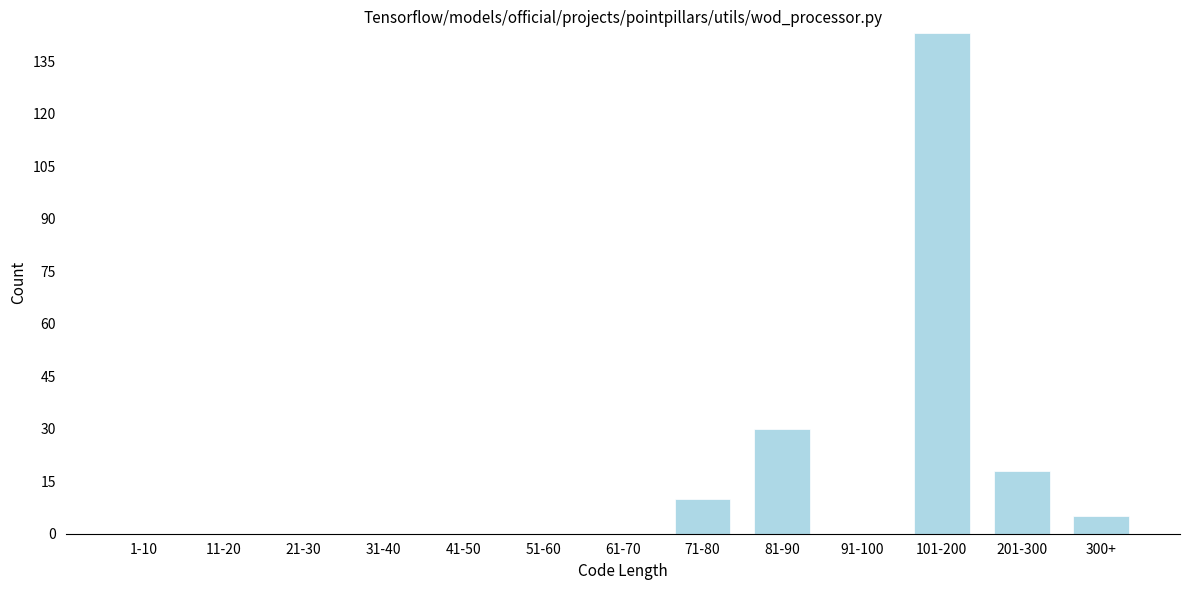

Reading left to right, what are all the values shown in this chart?

1-10=0	11-20=0	21-30=0	31-40=0	41-50=0	51-60=0	61-70=0	71-80=10	81-90=30	91-100=0	101-200=143	201-300=18	300+=5